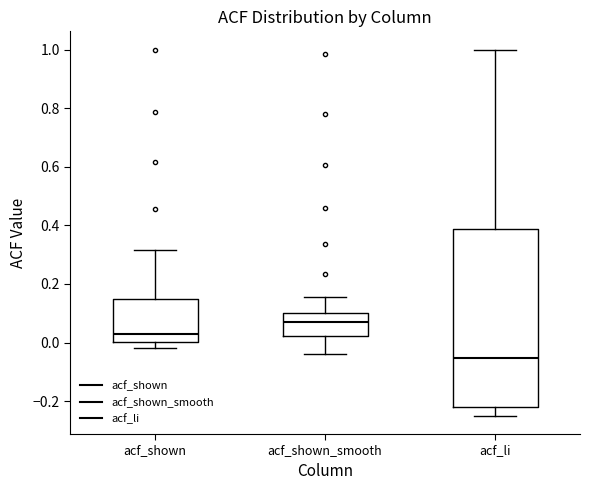

Where does the median line of the box for acf_shown_smooth sit on the y-axis? The values are not printed on the chart, so give them approximately, as read against the axis.

0.08